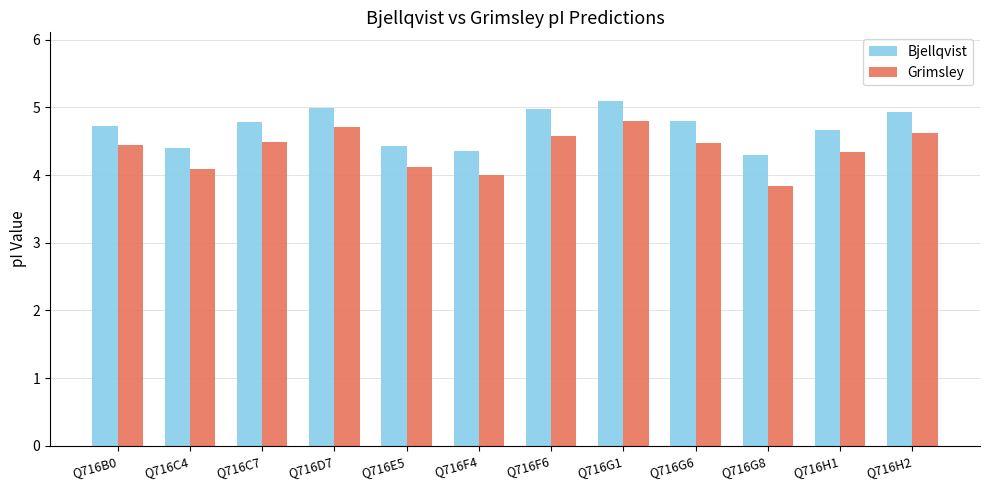

How many bars are there in total?

24